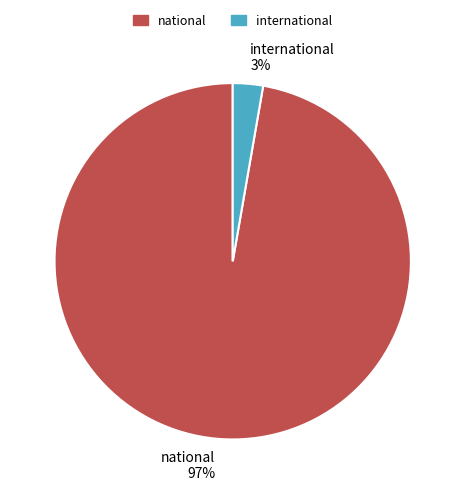

To the nearest percent, what is the average slice percentage?

50%